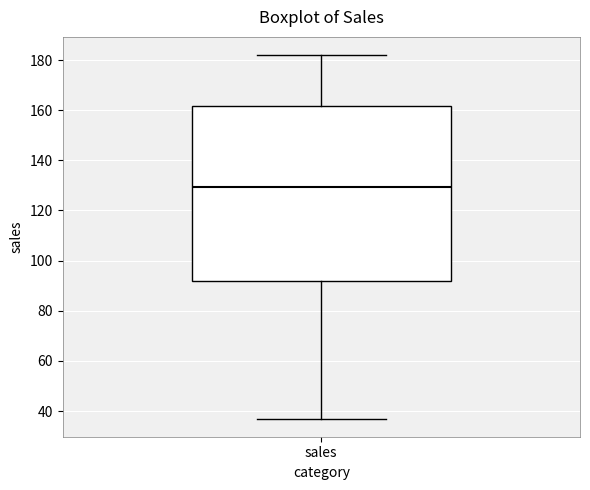

Where does the lower whisker of the box for sales end on the y-axis? The values are not printed on the chart, so give them approximately, as read against the axis.

38